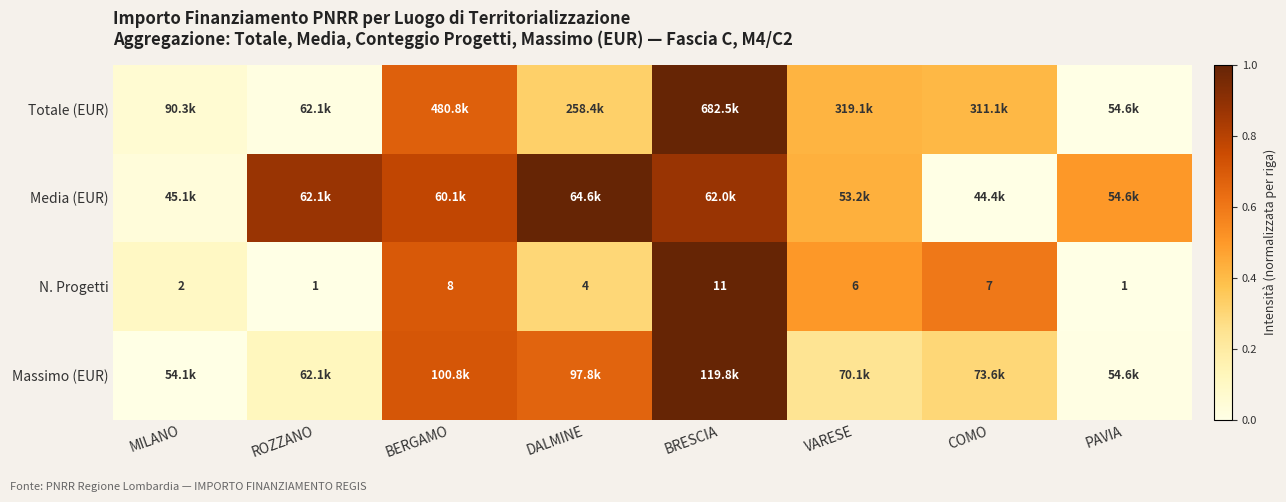

Where is N. Progetti nearest to the value 6?

VARESE